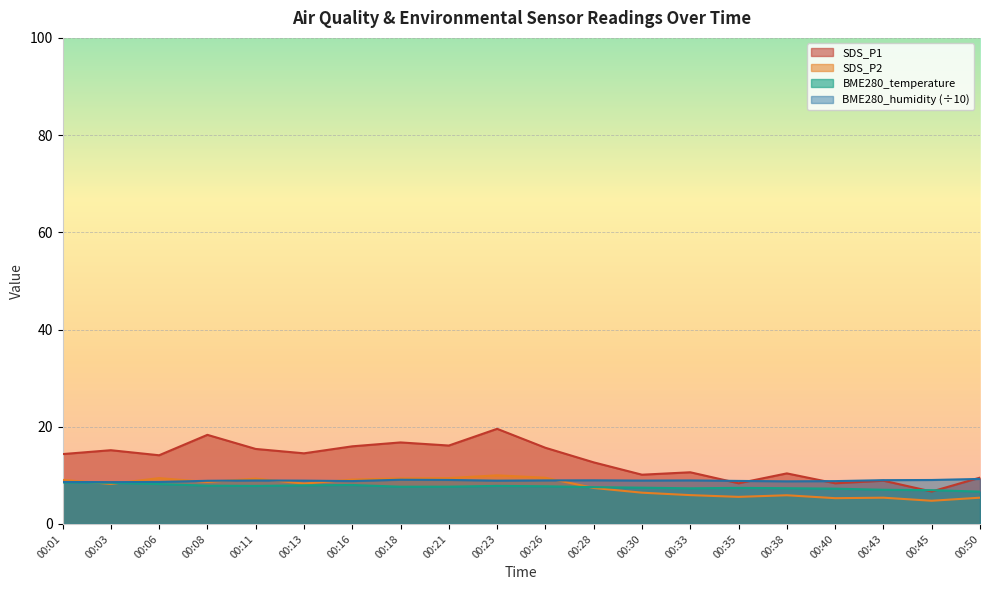

What is the sum of the BME280_humidity values at 00:33 and 00:03?

17.6